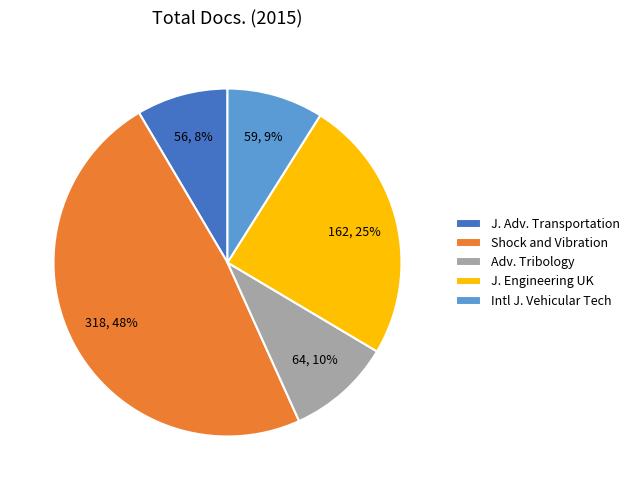

What percentage is the Adv. Tribology slice, to the nearest percent?

10%